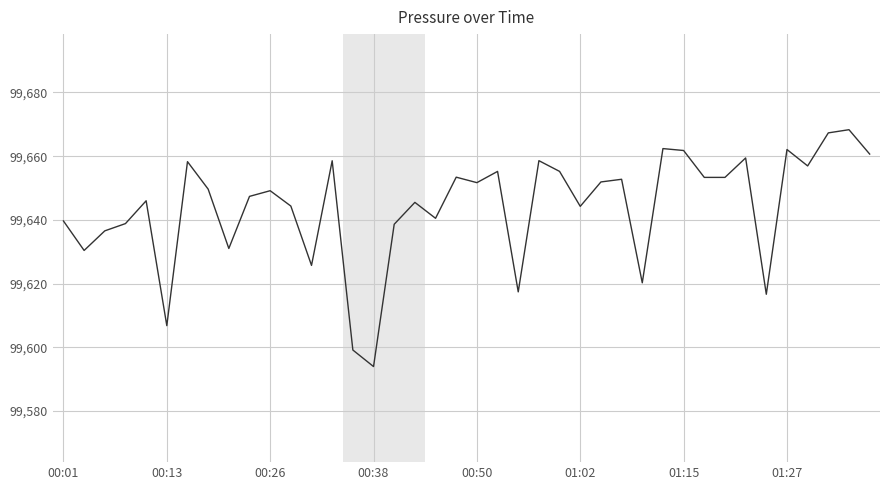

What is the greatest value displayed?

99668.3